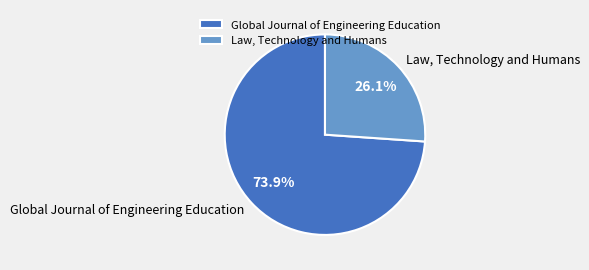

Is there a majority slice in this chart?

Yes